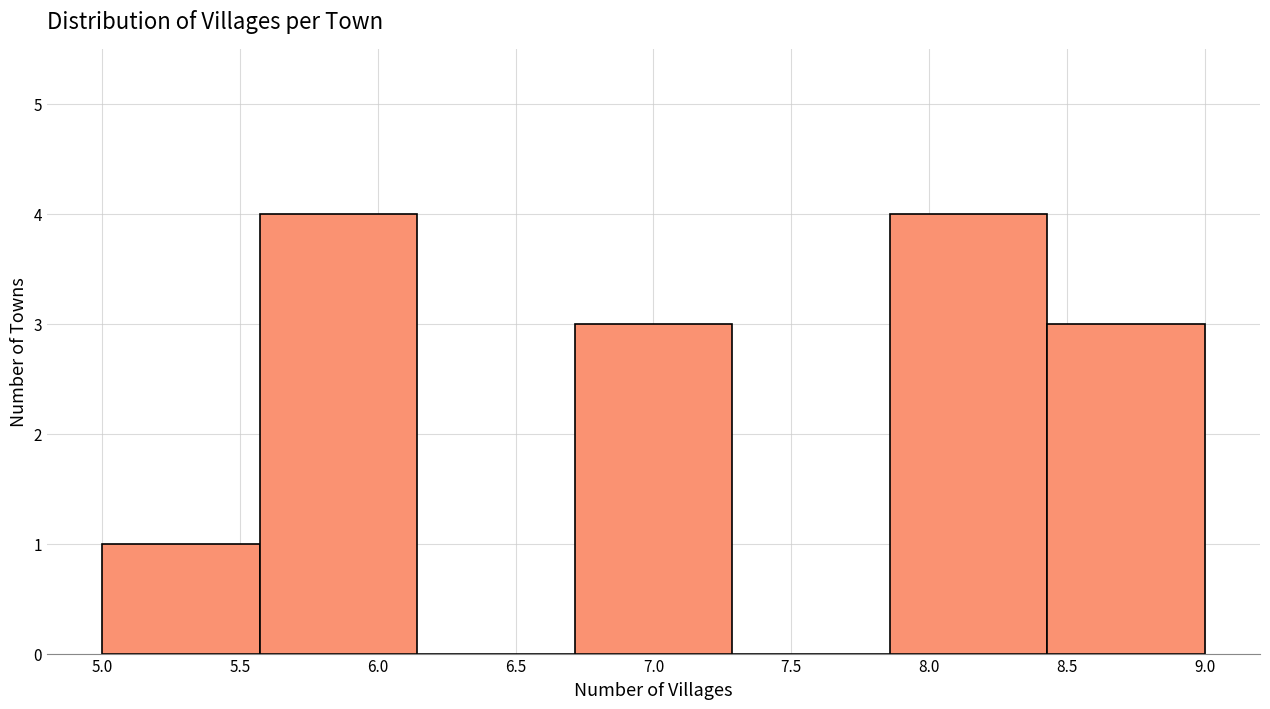

Reading left to right, transcribe this chart: for each bar, give the range it covers on the x-axis and its height. Neither the bar edges nor the heights are printed on the chart, so give them approximately, as read against the axes.

5.00 to 5.55: 1
5.55 to 6.15: 4
6.15 to 6.70: 0
6.70 to 7.30: 3
7.30 to 7.85: 0
7.85 to 8.45: 4
8.45 to 9.00: 3